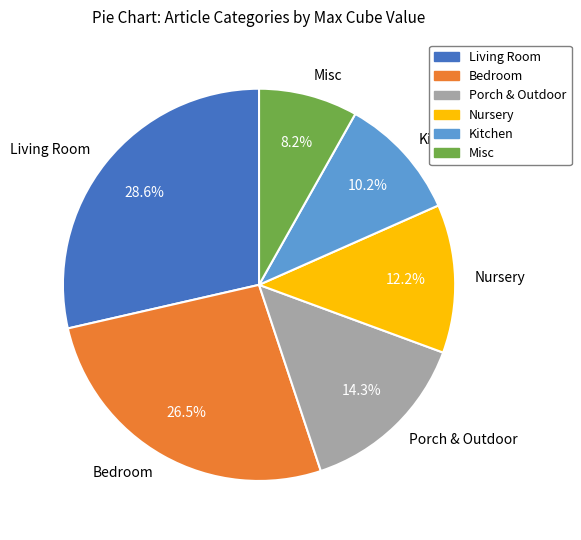

What is the total percentage of Porch & Outdoor and Living Room?

42.9%